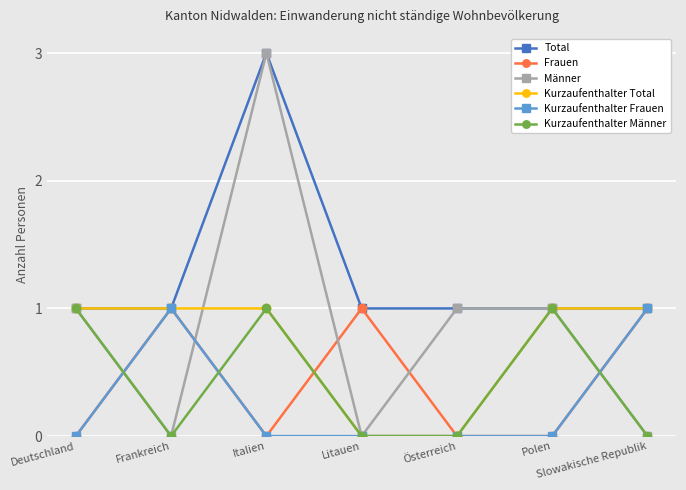

What value does the Frauen series have at Litauen?

1